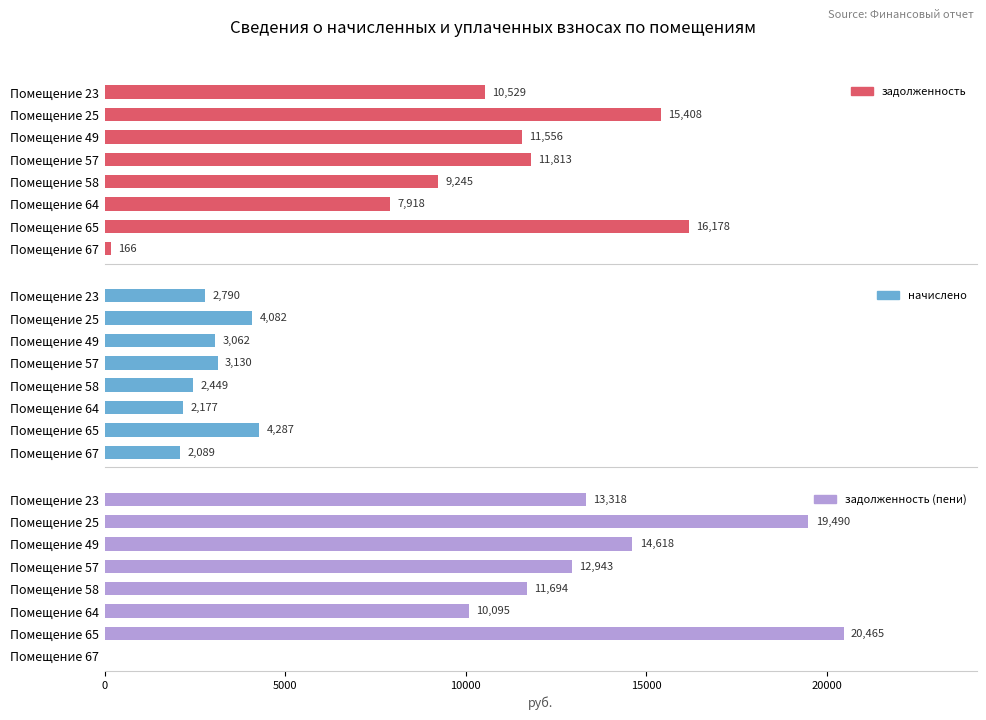

How many data points in начислено are less than 3061?

4